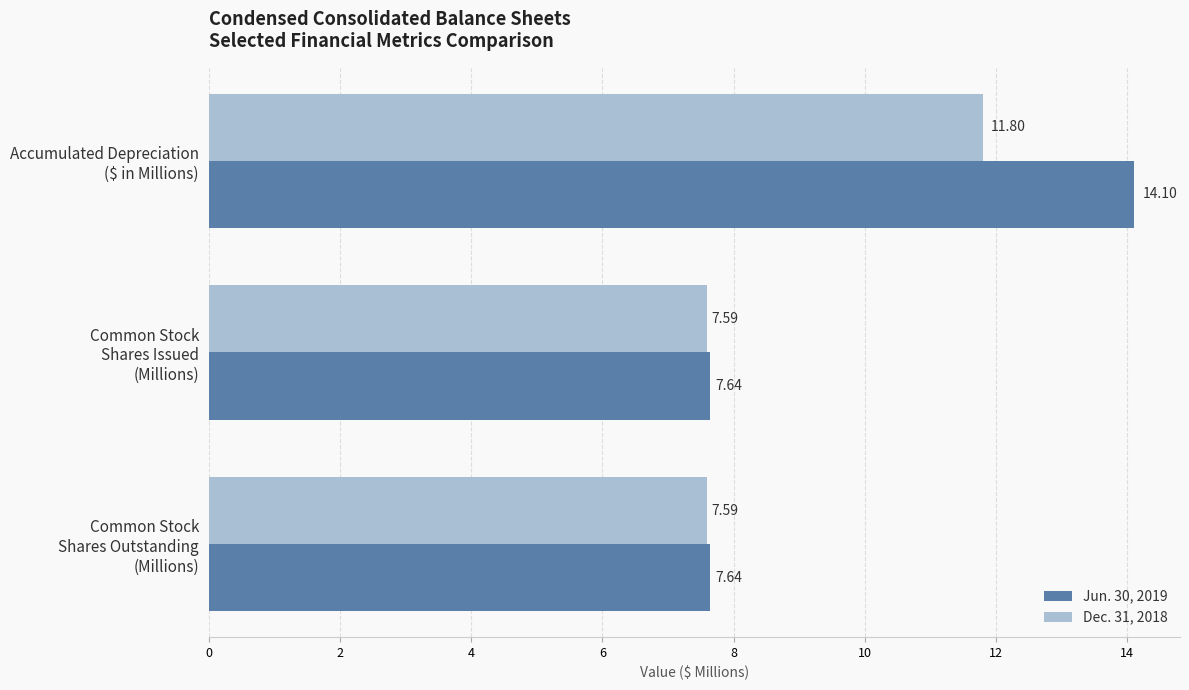

What are all the series names shown in the legend?

Jun. 30, 2019, Dec. 31, 2018